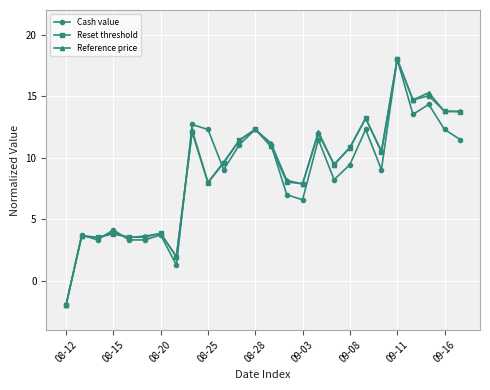

How many values in the Reference price series are below 10?

13